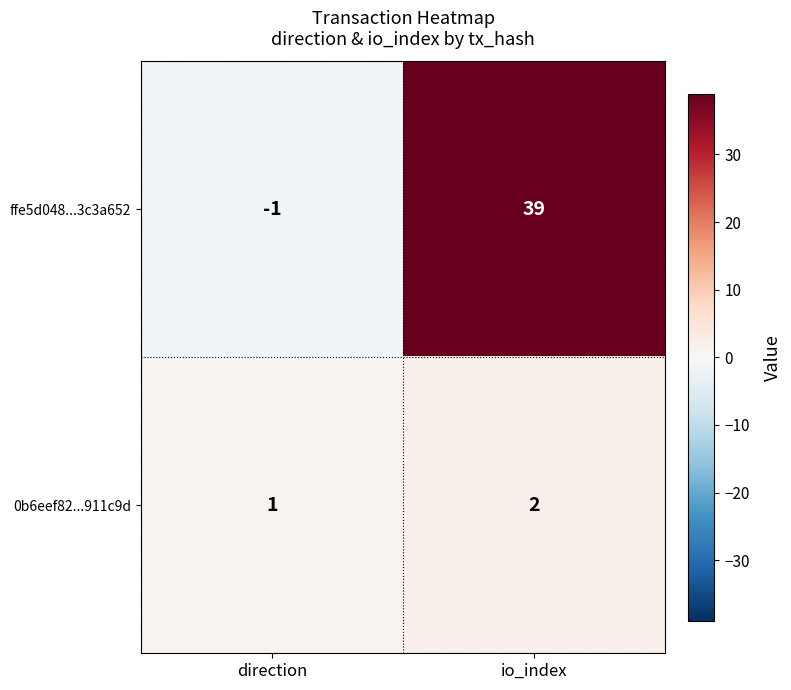

What is the sum of all ffe5d048...3c3a652 values?

38